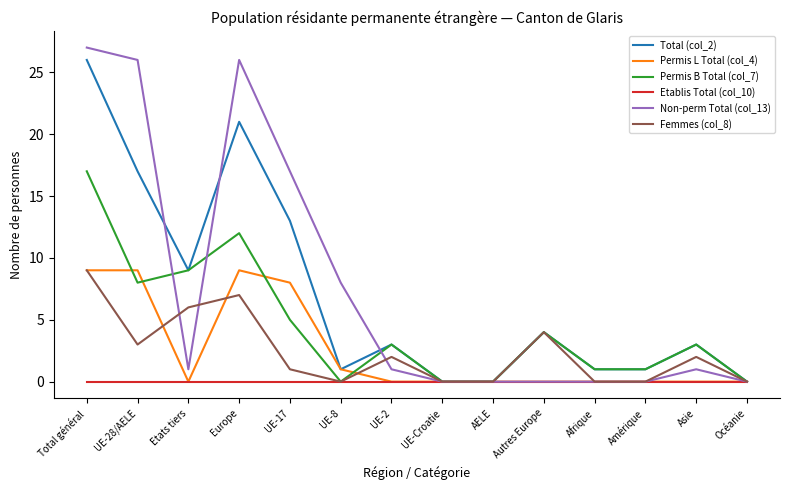

At which label does Total (col_2) first exceed 3?

Total général